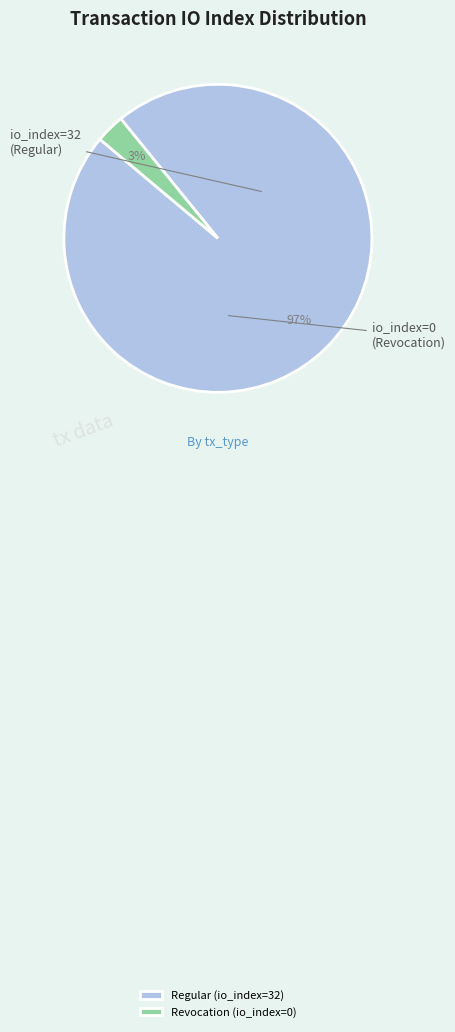

What is the smallest slice in the pie chart?

Revocation (io_index=0)